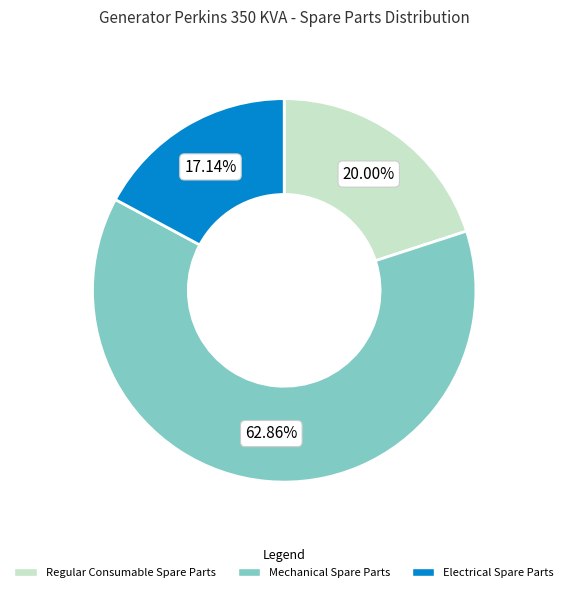

Which category has the biggest portion of the pie?

Mechanical Spare Parts